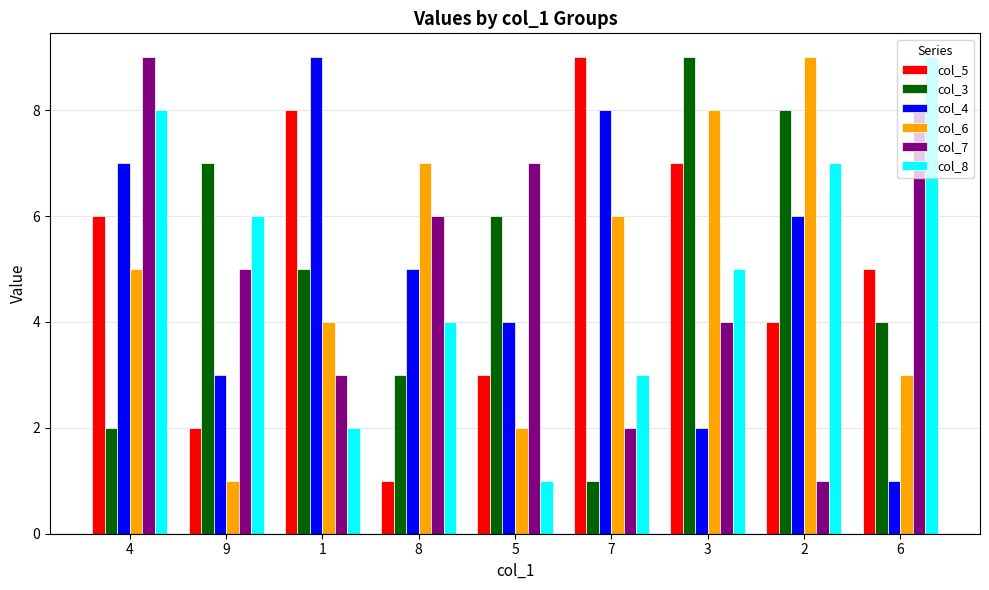

Which category has the lowest value in the col_3 series?

7